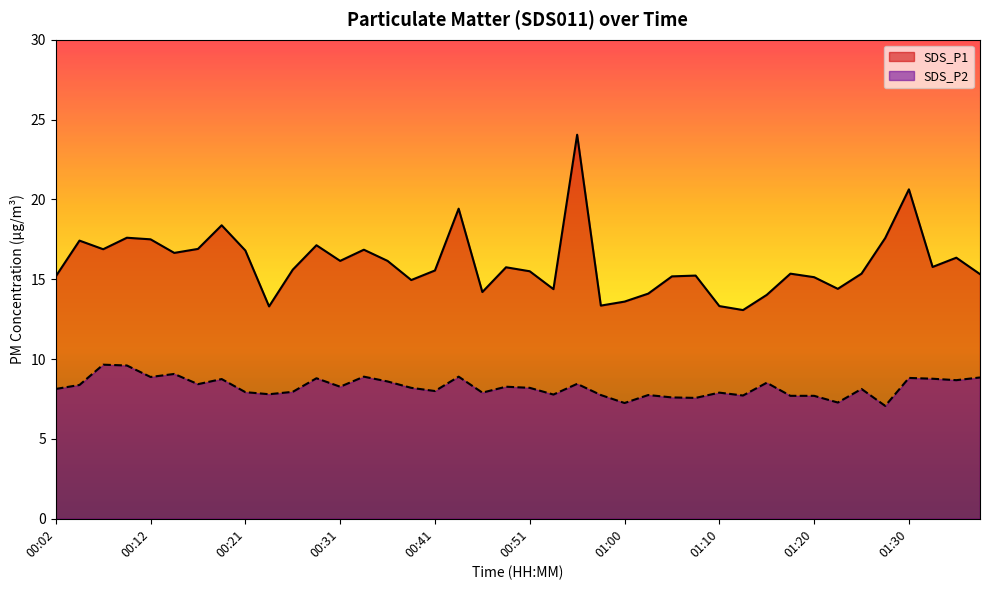

What is the average value of the SDS_P2 series?

8.2